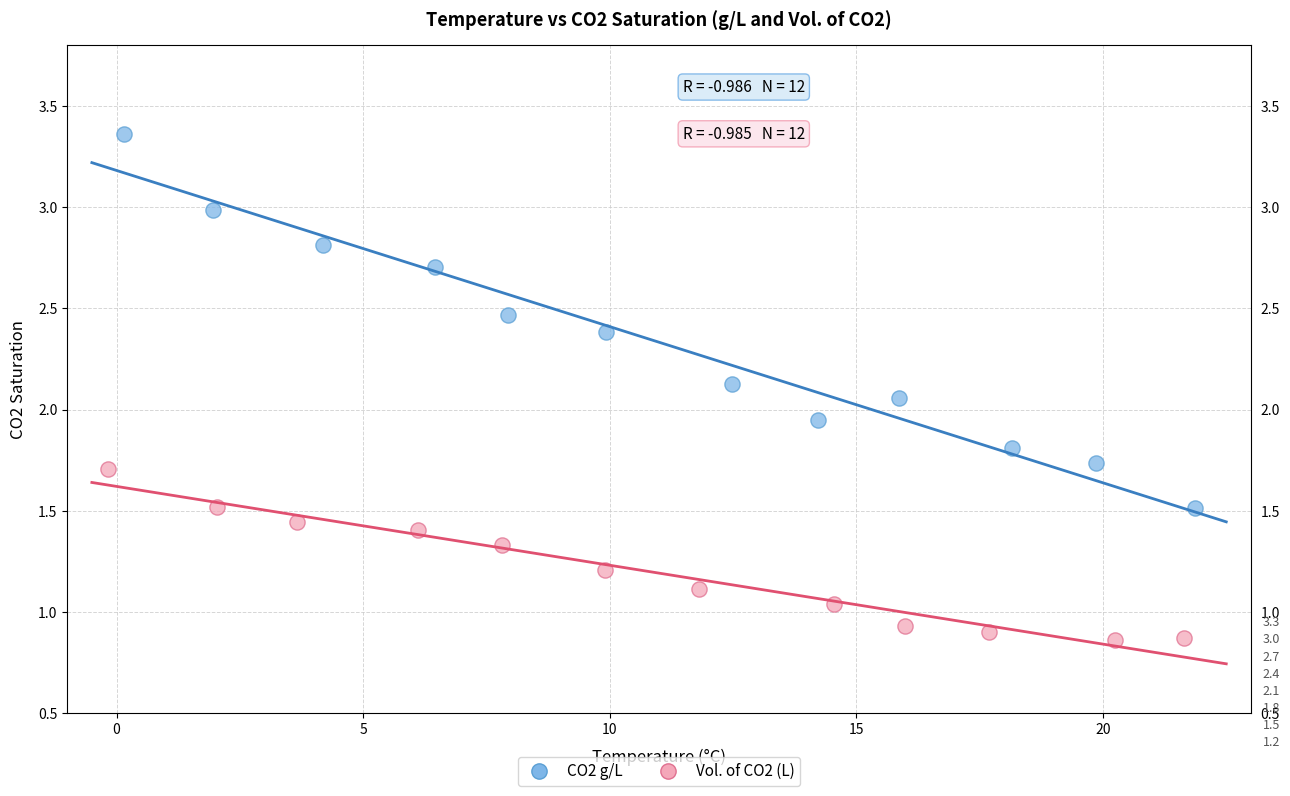

Which series contains the lowest Y value?

Vol. of CO2 (L)